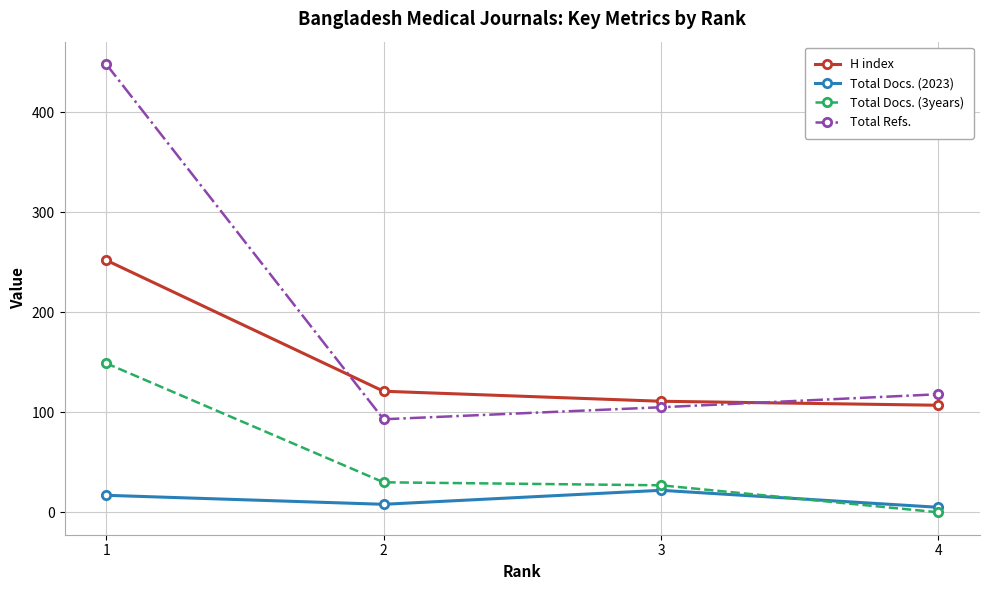

Which category has the lowest value across all series?

4